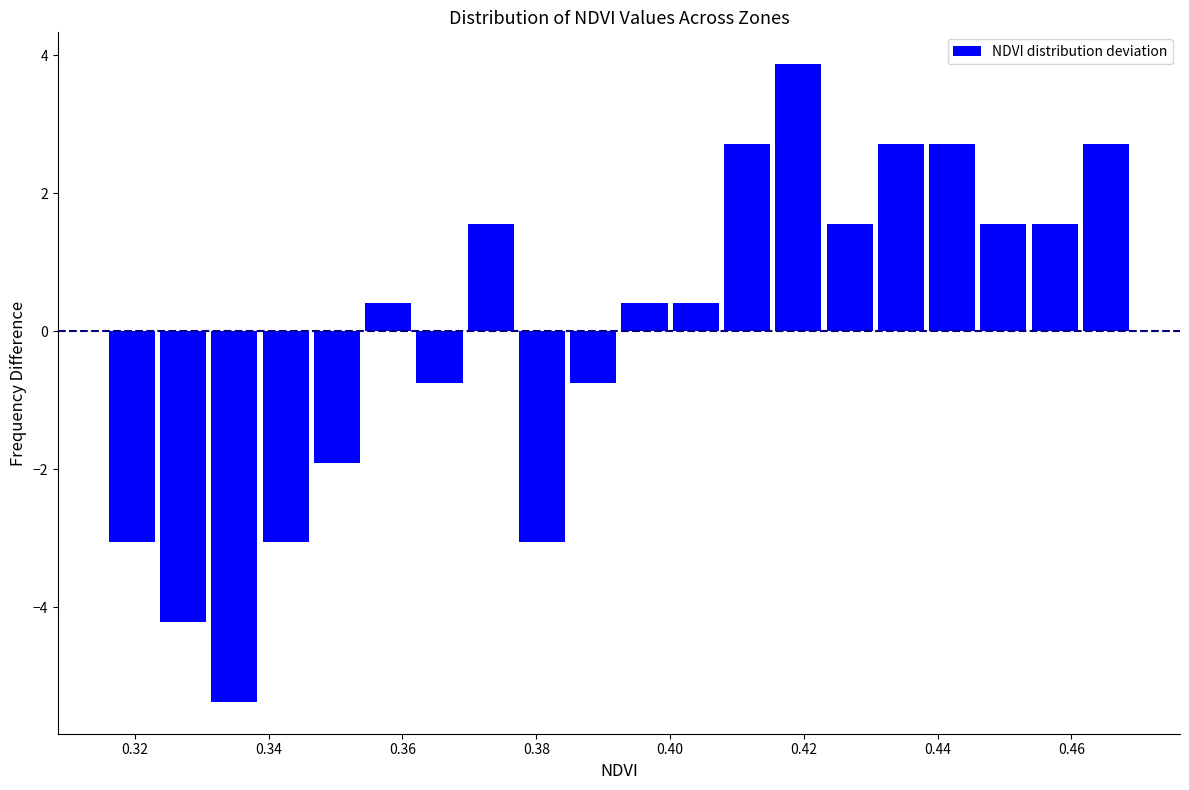

Around what value on the x-axis is the tallest bar? Give the approximate position of its centre, as read against the axis.

0.420